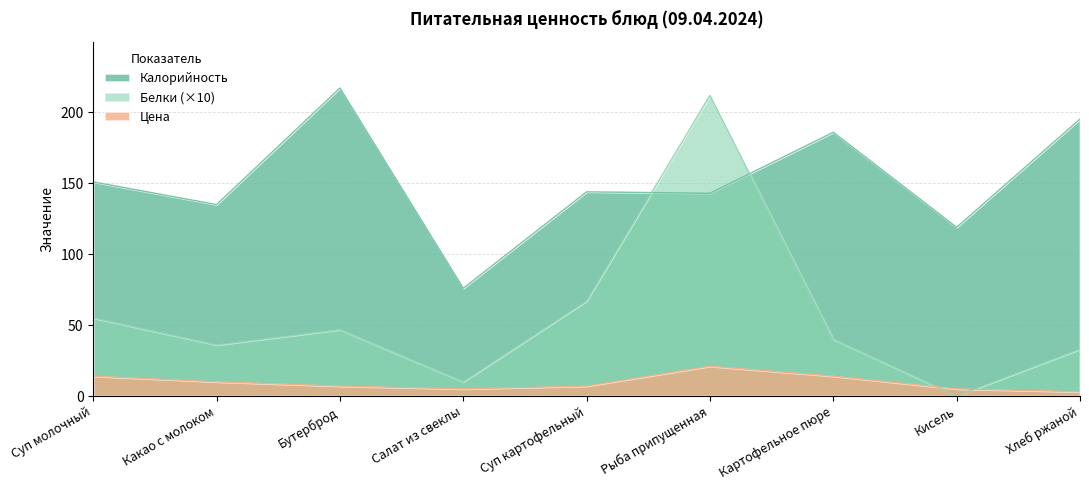

At which category does Белки reach its first local peak?

Бутерброд